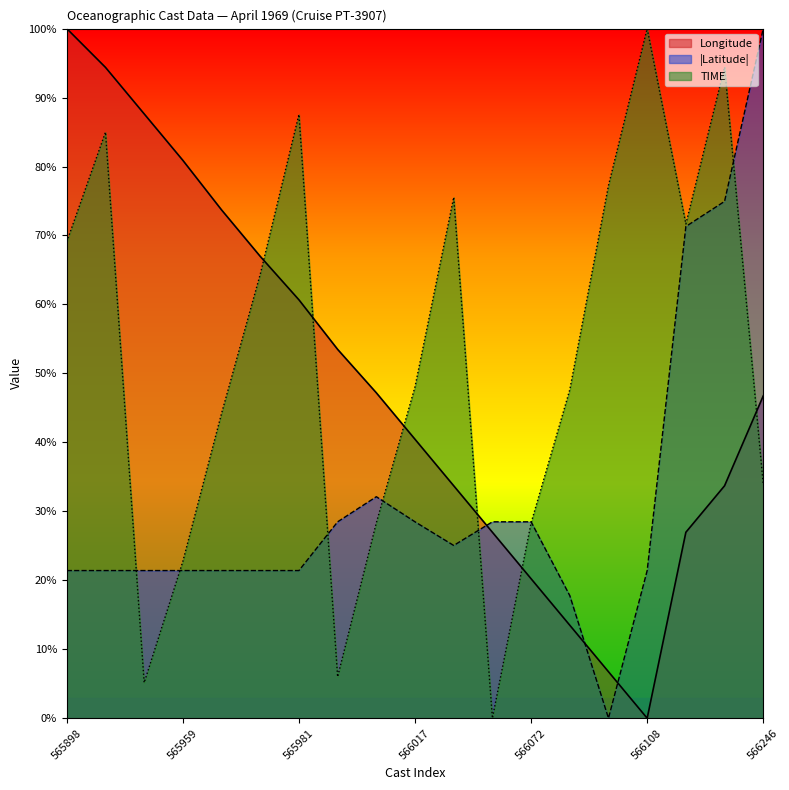

The value of |Latitude| at 566072 is 39.3. True or false?

False